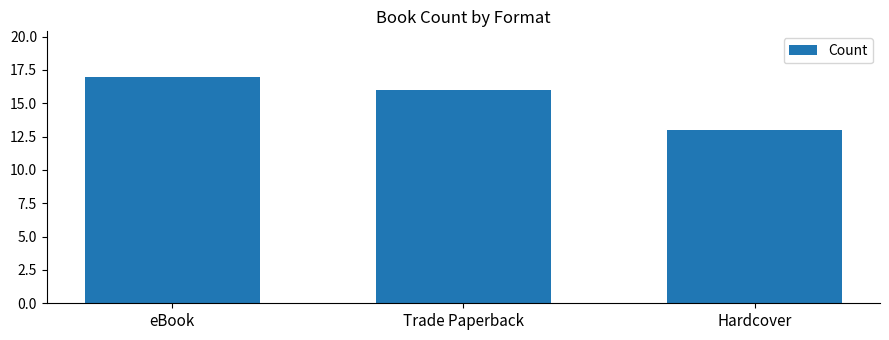

What is the minimum value shown in the chart?

13